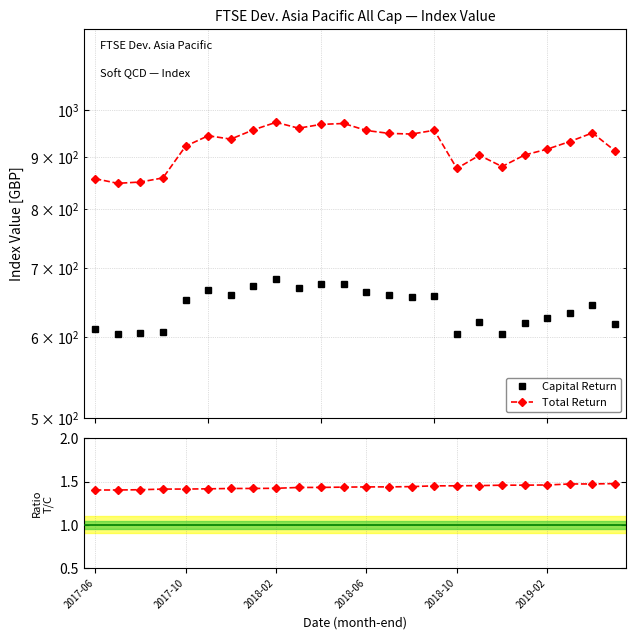

True or false: Capital Return and Total Return intersect in this chart.

False